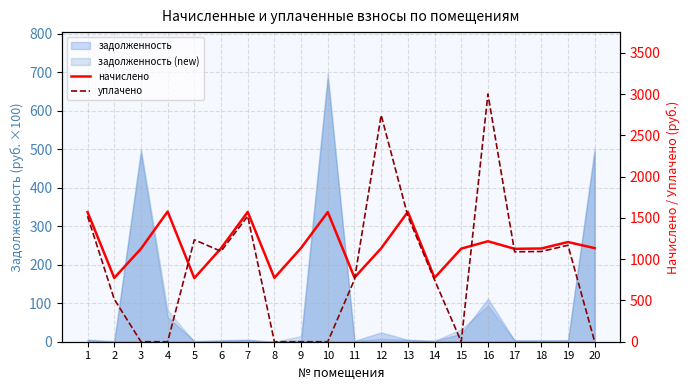

At which label does начислено reach its minimum?

5